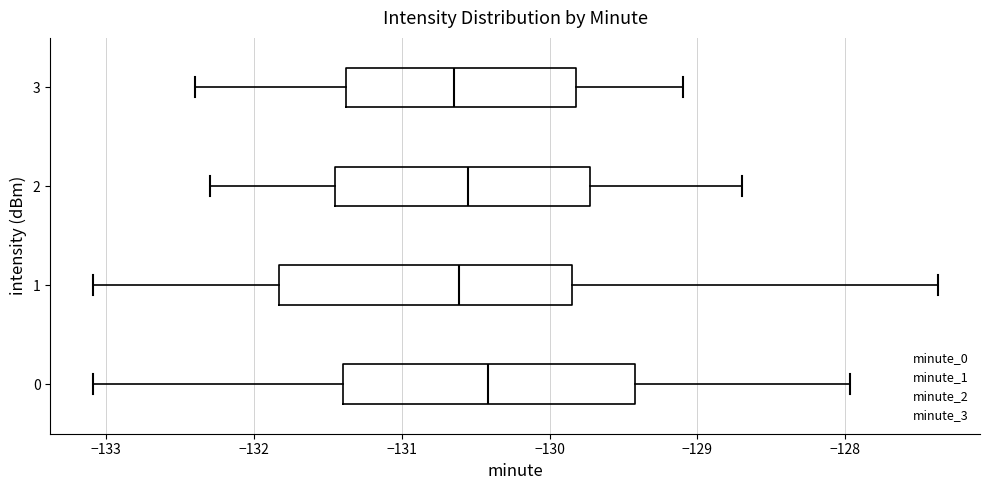

Where does the right whisker of the box at y = 3 end on the x-axis? The values are not printed on the chart, so give them approximately, as read against the axis.

-129.1